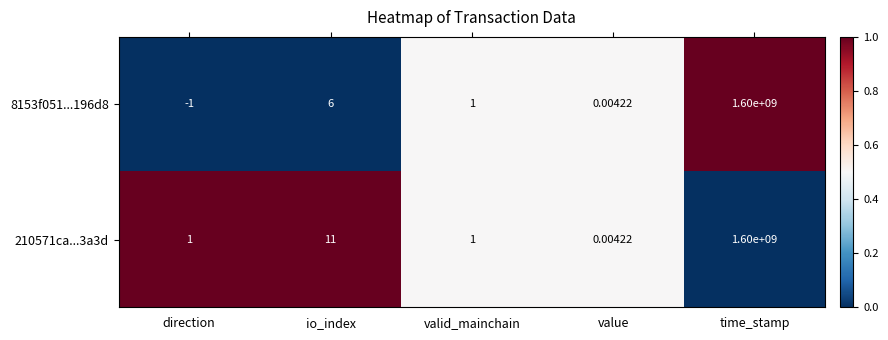

At which category is the sum across all series the highest?

time_stamp